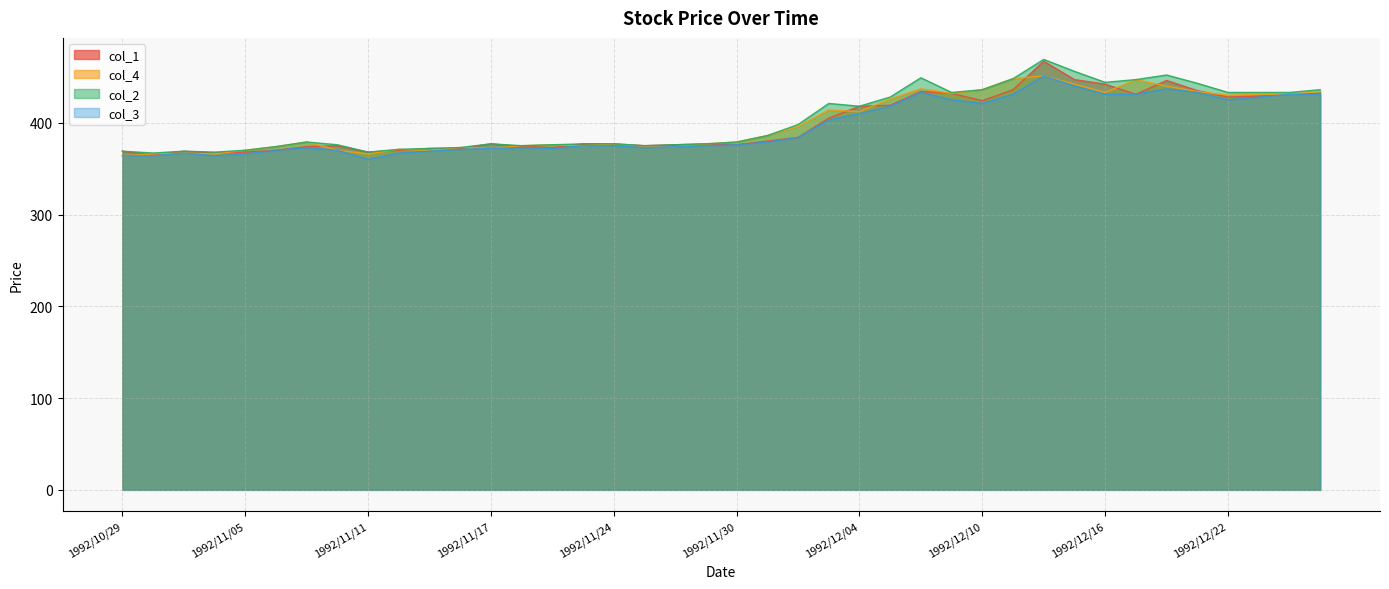

At how many categories does at least one series exceed 413?

17